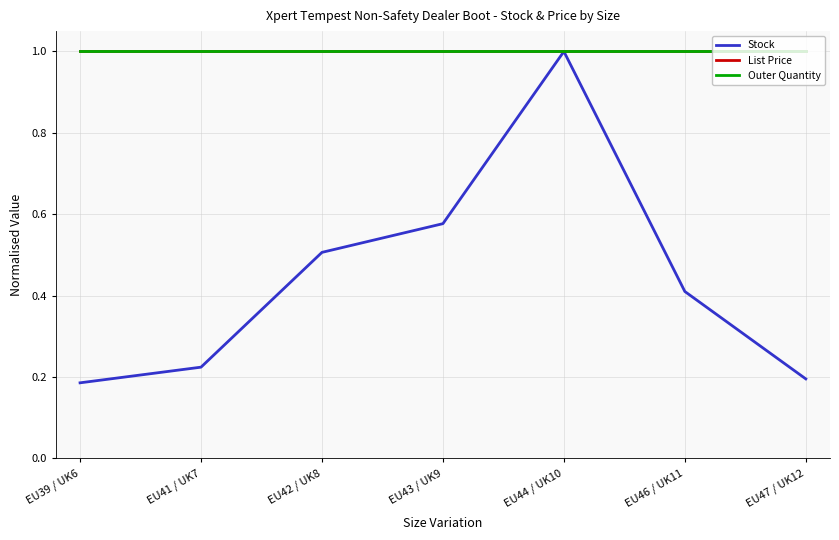

What is the minimum value for List Price?

1.0